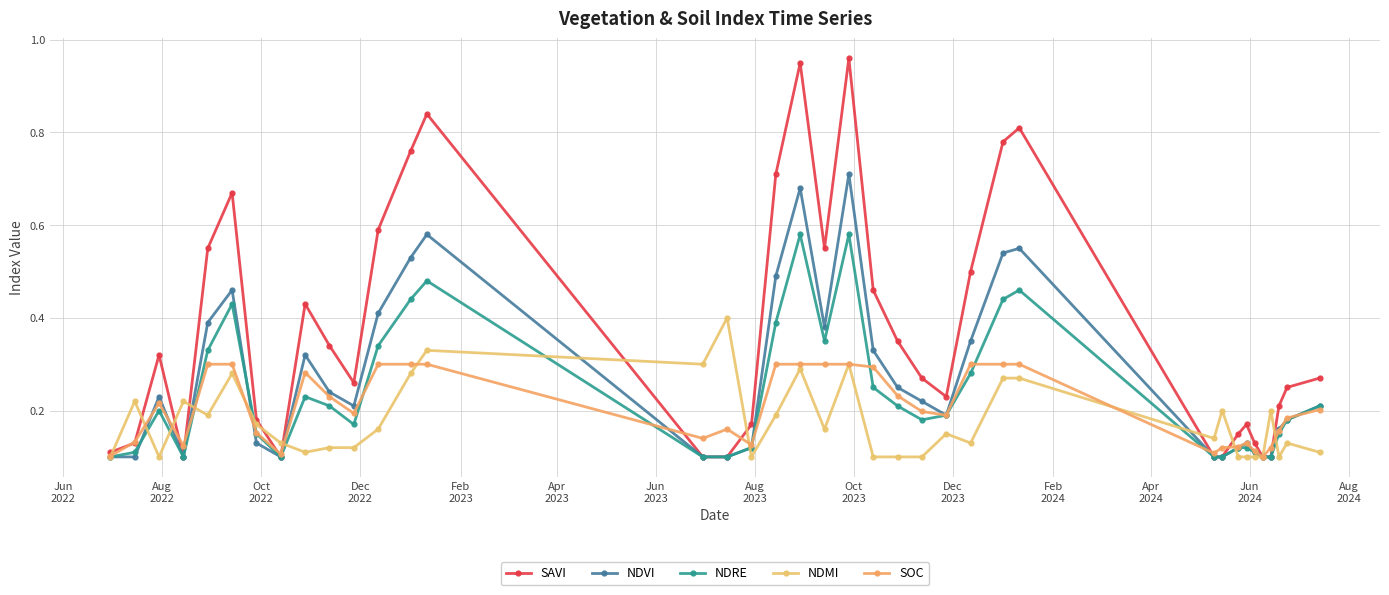

What is the value of the NDRE point at the 9th from the left?

0.2